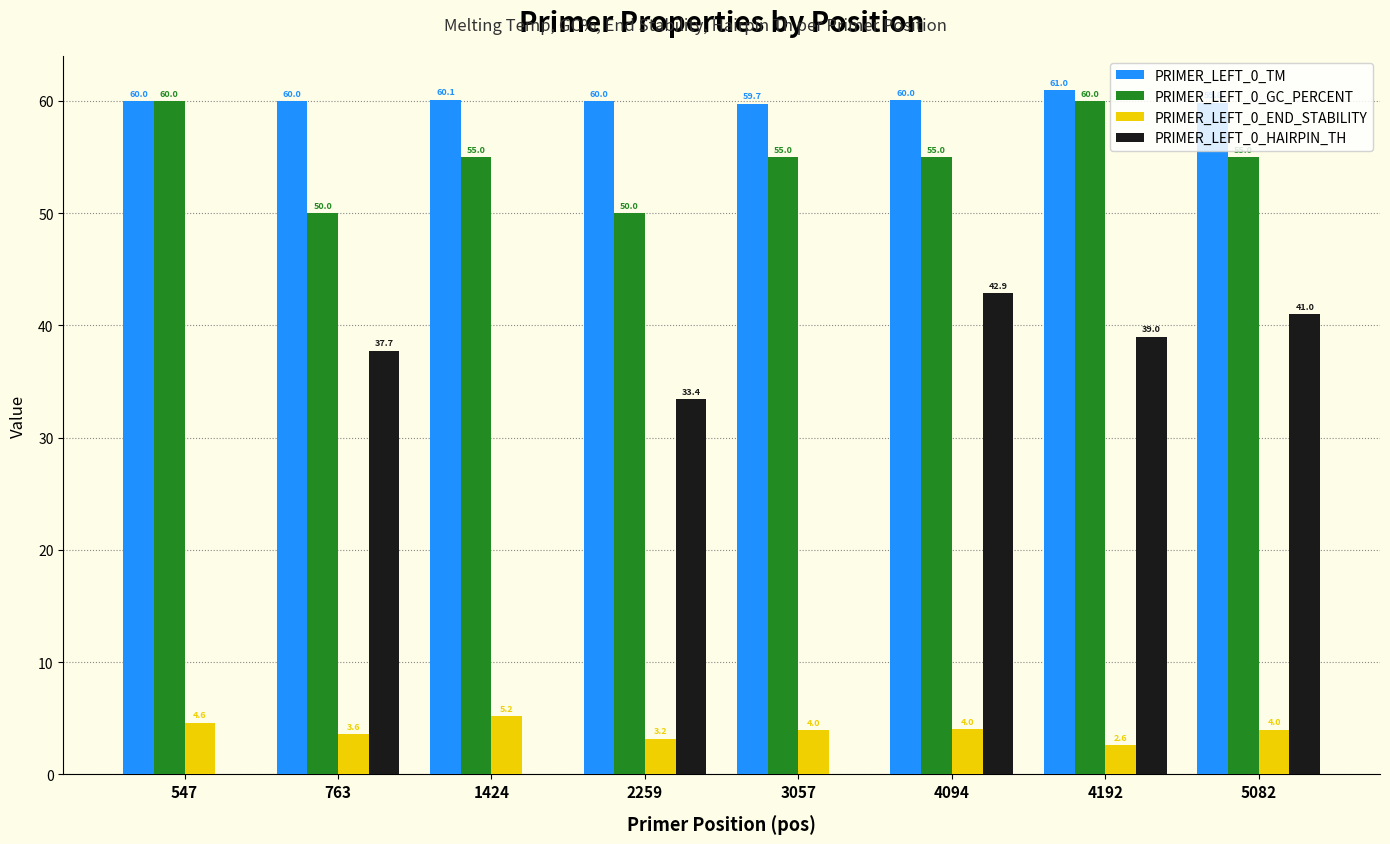

Is it true that PRIMER_LEFT_0_END_STABILITY equals 5.2 at 1424?

True